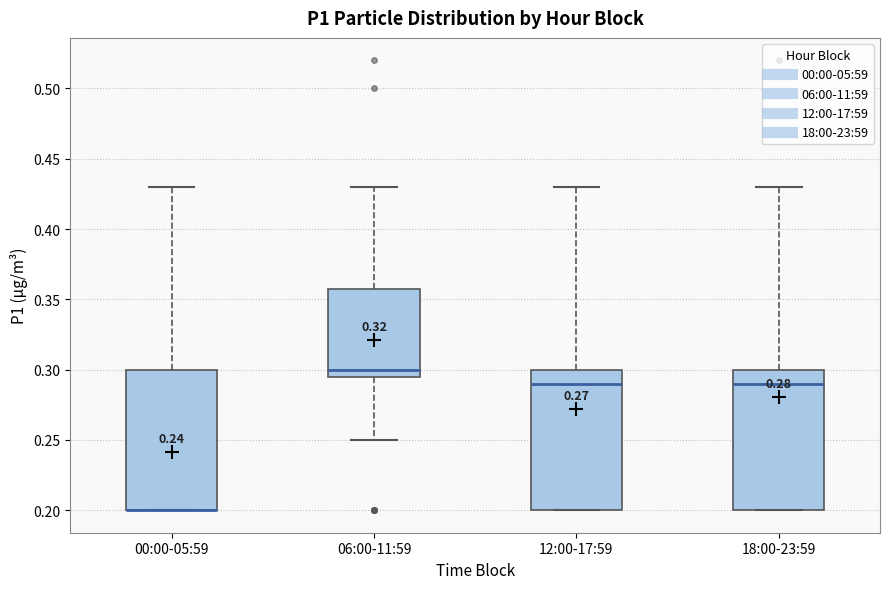

Reading left to right, transcribe this box plot: for each box, give where its median line is, the range the box spans, and where its two whiskers end, as read against the y-axis. The values are not printed on the chart, so give them approximately, as read against the axis.

00:00-05:59: median 0.200 (drawn on the box's lower edge), box 0.200 to 0.300, whiskers 0.200 to 0.430
06:00-11:59: median 0.300, box 0.295 to 0.360, whiskers 0.250 to 0.430
12:00-17:59: median 0.290, box 0.200 to 0.300, whiskers 0.200 to 0.430
18:00-23:59: median 0.290, box 0.200 to 0.300, whiskers 0.200 to 0.430